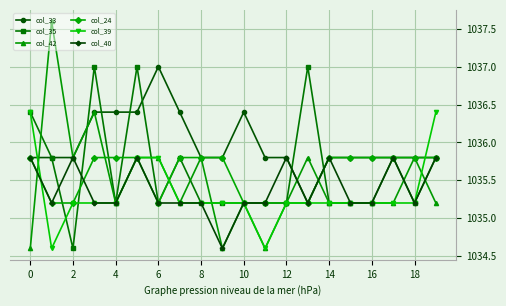

At how many categories does at least one series exceed 1035?

20